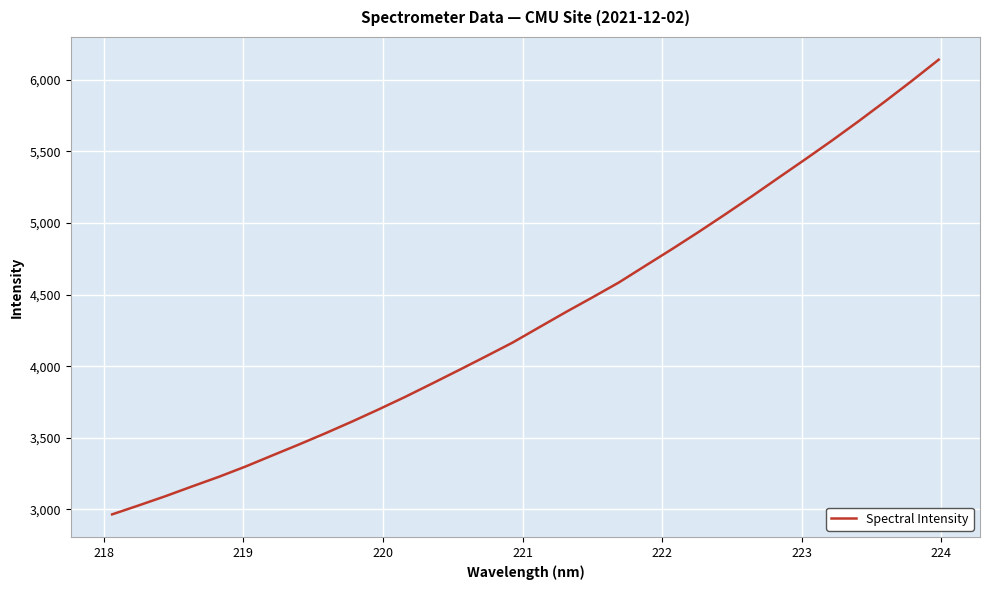

Count the number of categories in the chart.

32